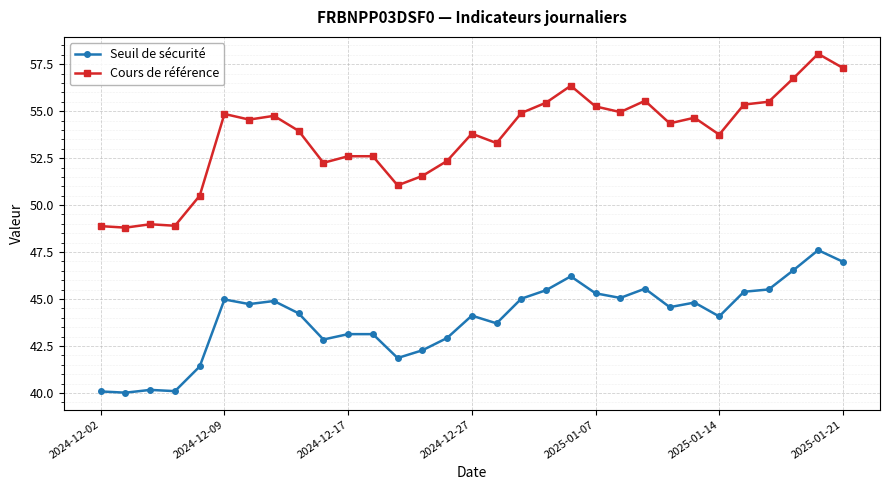

Which series has the widest spread of values?

Cours de référence